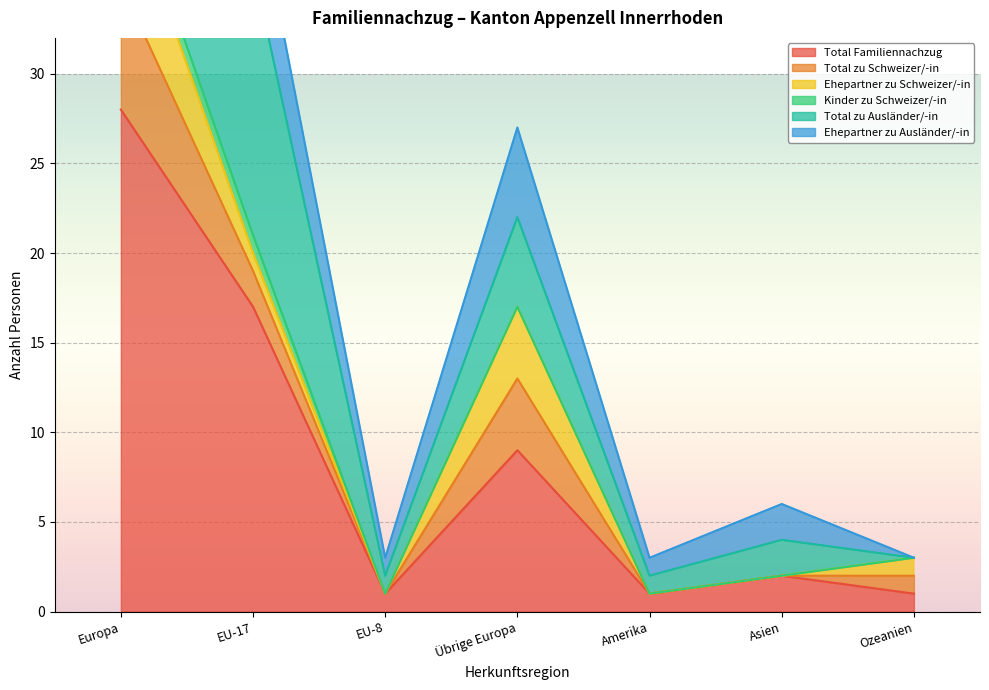

Which category has the highest value in the Total Familiennachzug series?

Europa